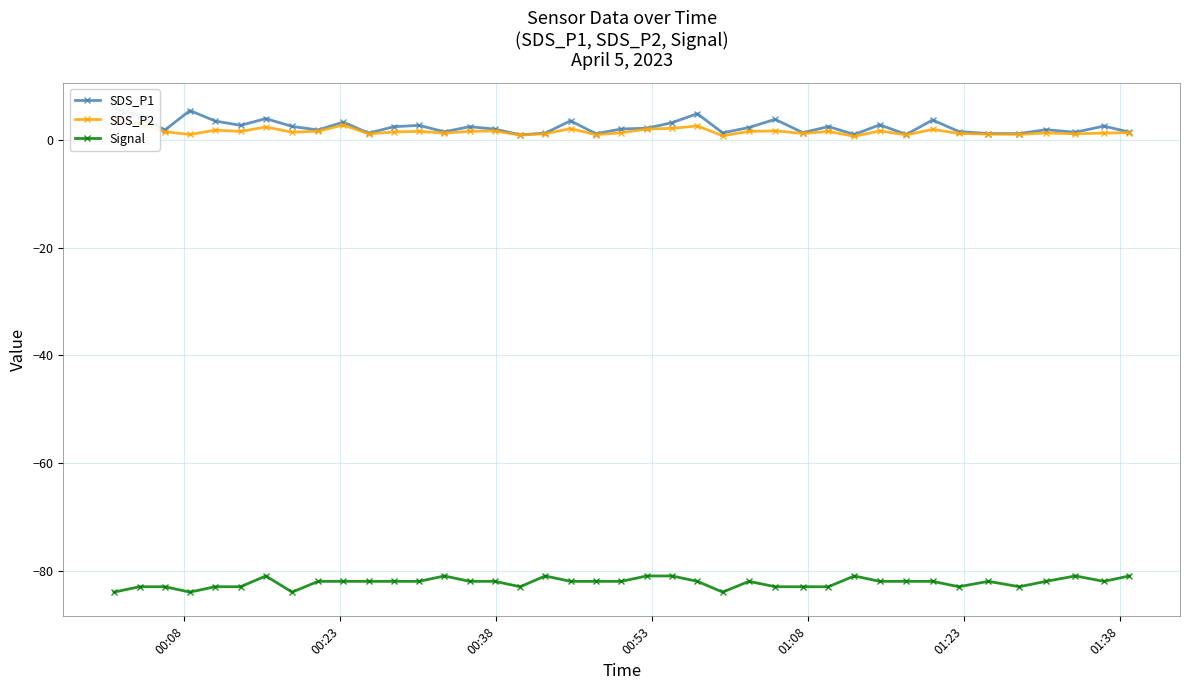

True or false: Signal and SDS_P1 cross at least once.

False